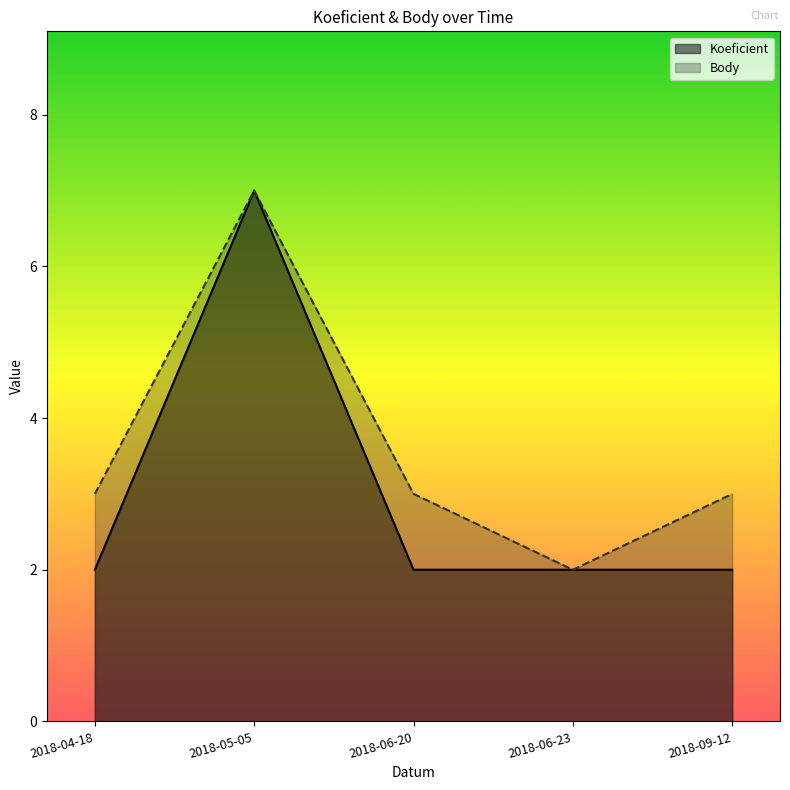

True or false: Koeficient has a value of 12 at 2018-05-05.

False